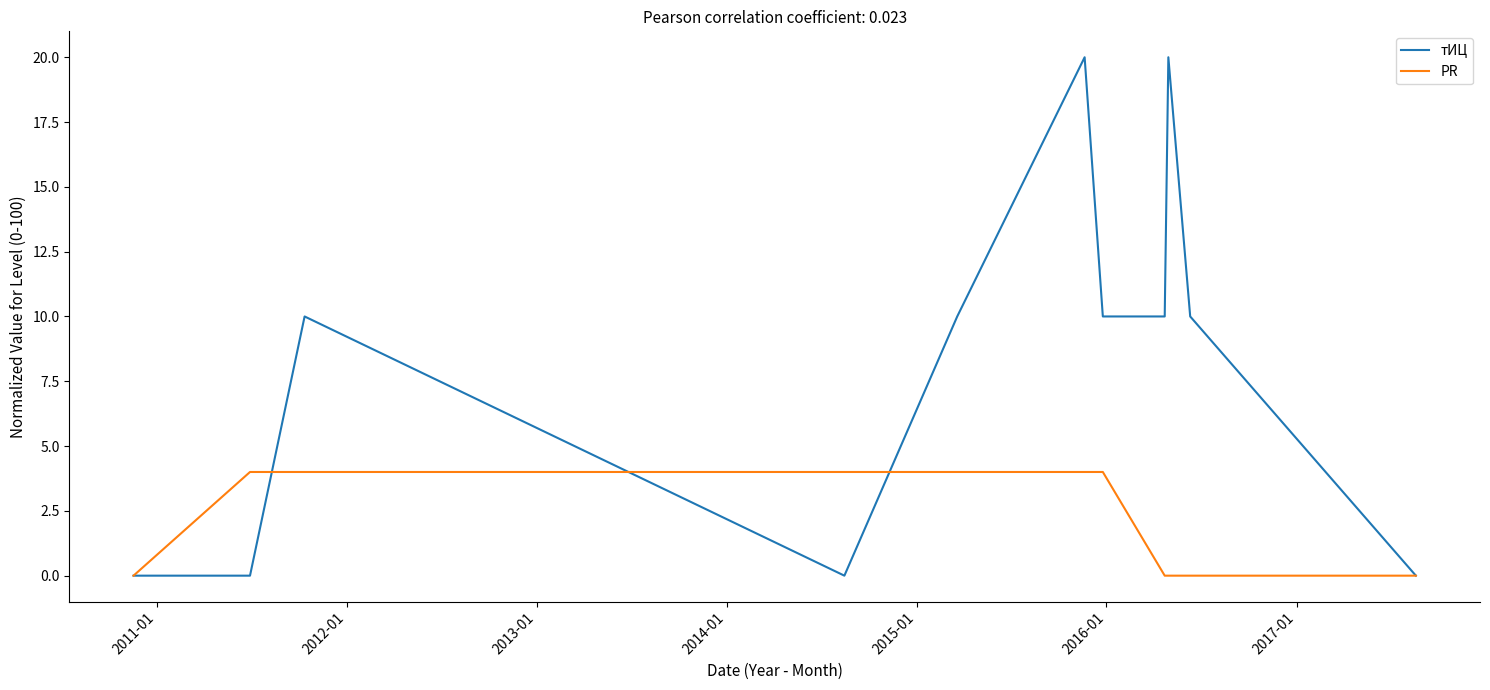

Which series has the largest total across all categories?

тИЦ